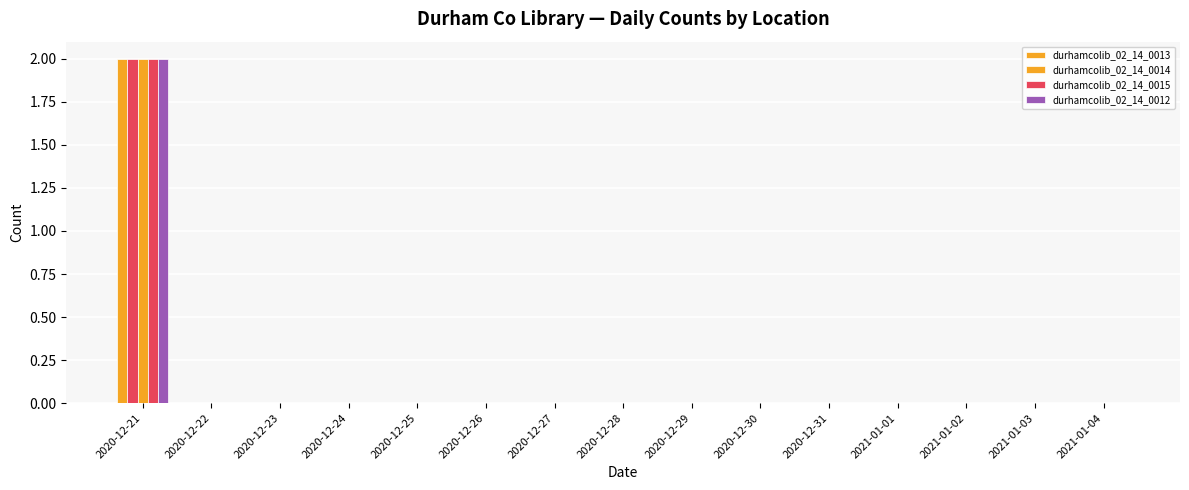

Is the value of durhamcolib_02_14_0014 at 2020-12-29 greater than the value of durhamcolib_02_14_0012 at 2020-12-21?

No